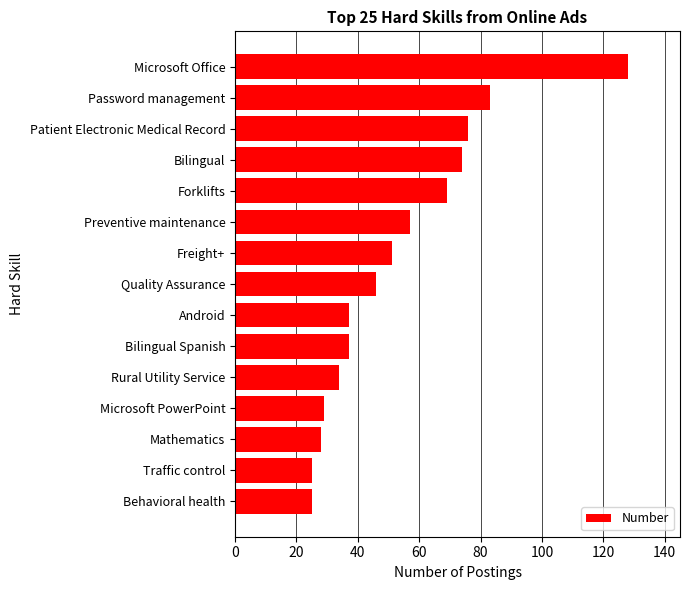

What position from the top is Bilingual Spanish?

10